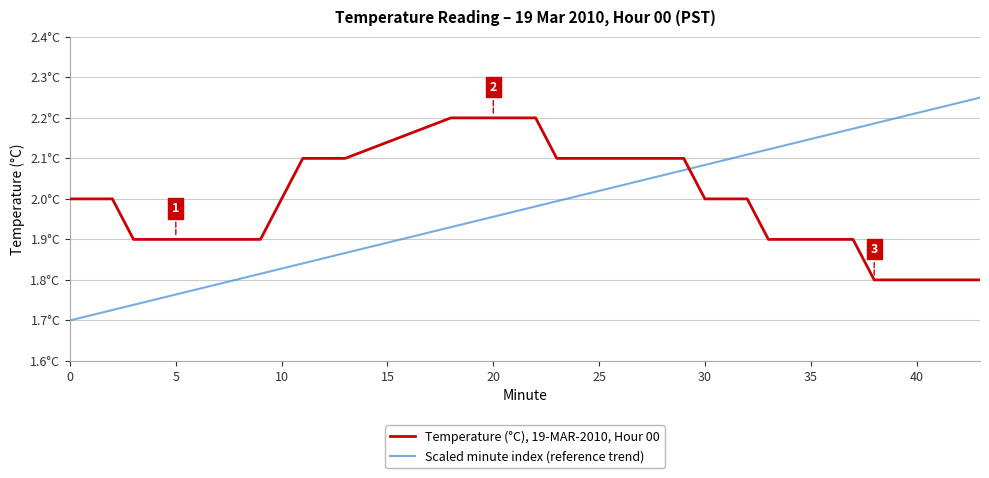

True or false: Temperature (°C), 19-MAR-2010, Hour 00 has more than 1 points higher than both neighbors.

False